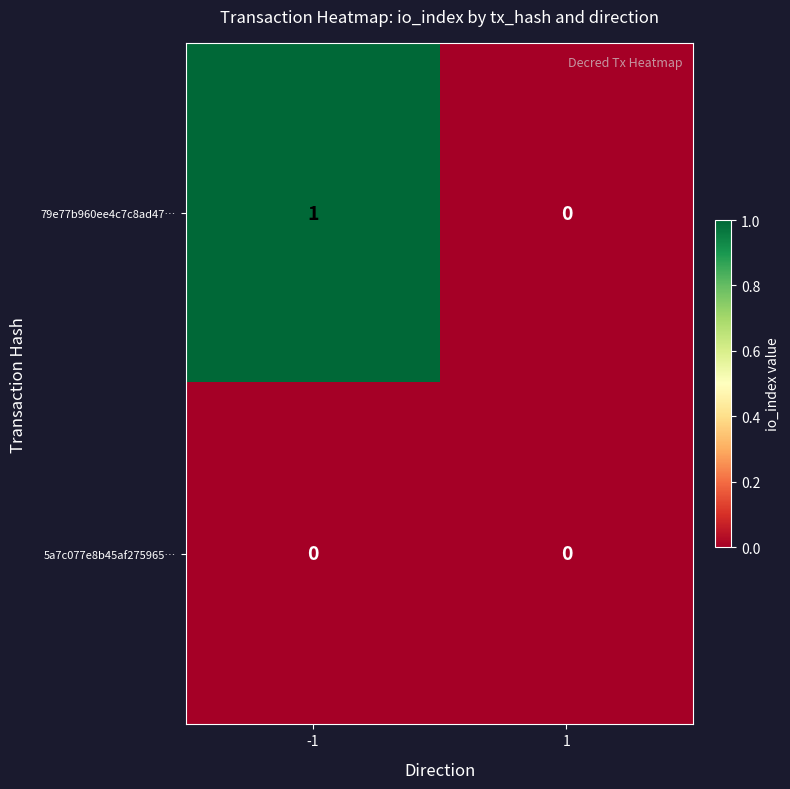

List the series in order of their peak value, highest first.

79e77b960ee4c7c8ad47…, 5a7c077e8b45af275965…